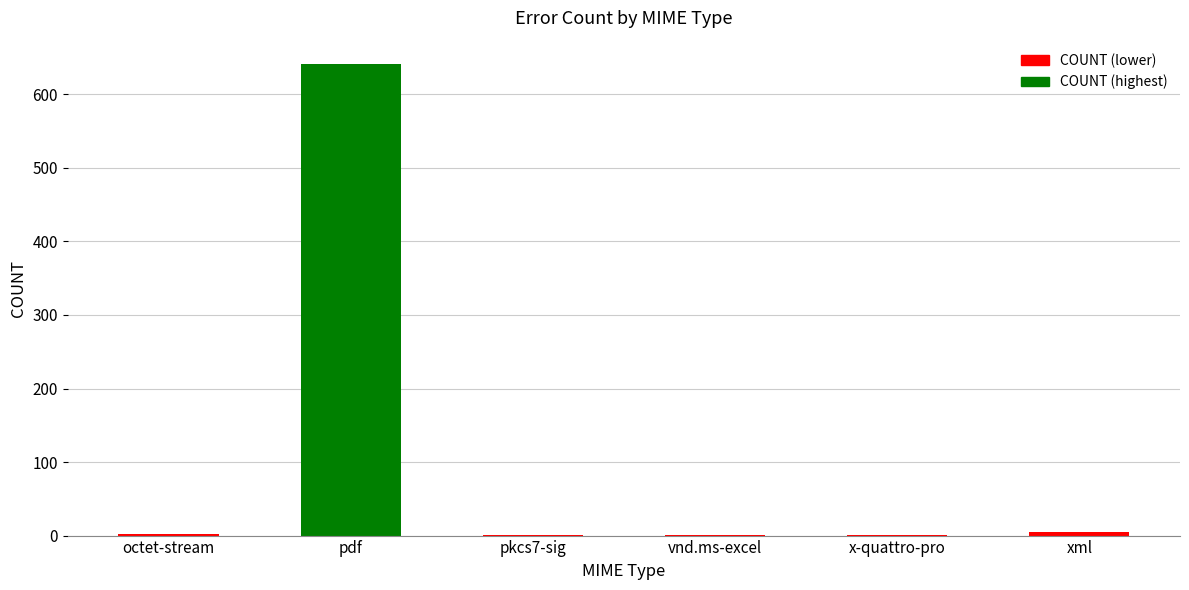

What is the difference between the values at pdf and xml?

636